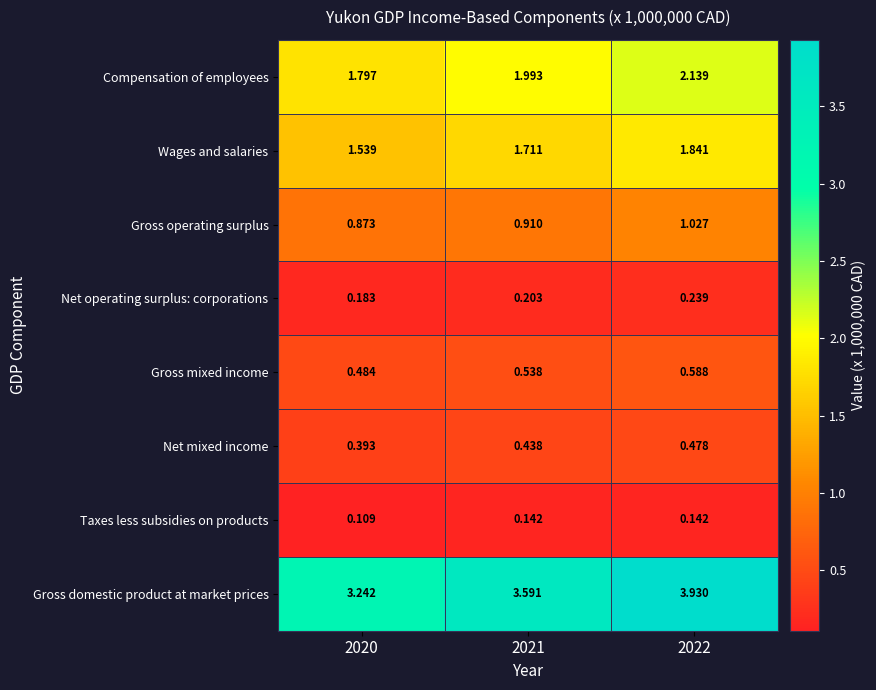

What is the spread (max minus min) of values at 2022?

3.8